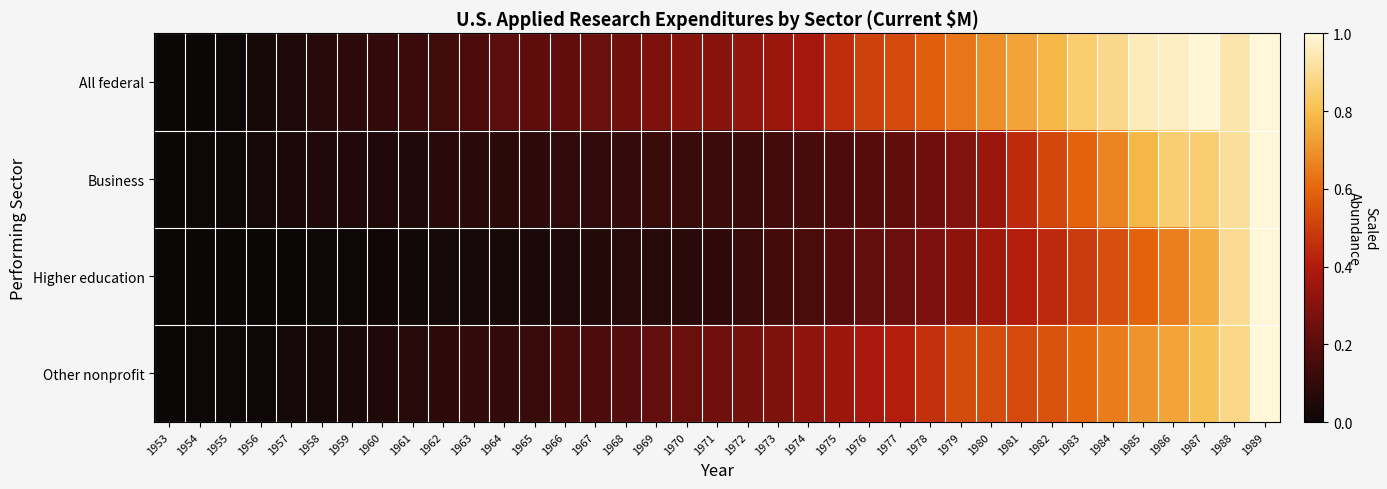

Reading left to right, list all the values displayed in this chart.

All federal: 1953=0.0	1954=0.0	1955=0.0	1956=0.0	1957=0.0	1958=0.1	1959=0.1	1960=0.1	1961=0.1	1962=0.1	1963=0.2	1964=0.2	1965=0.2	1966=0.2	1967=0.2	1968=0.3	1969=0.3	1970=0.3	1971=0.3	1972=0.3	1973=0.3	1974=0.4	1975=0.5	1976=0.5	1977=0.5	1978=0.6	1979=0.6	1980=0.7	1981=0.7	1982=0.8	1983=0.8	1984=0.9	1985=1.0	1986=1.0	1987=1.0	1988=0.9	1989=1.0
Business: 1953=0.0	1954=0.0	1955=0.0	1956=0.0	1957=0.0	1958=0.1	1959=0.1	1960=0.1	1961=0.1	1962=0.1	1963=0.1	1964=0.1	1965=0.1	1966=0.1	1967=0.1	1968=0.1	1969=0.1	1970=0.1	1971=0.1	1972=0.1	1973=0.1	1974=0.2	1975=0.2	1976=0.2	1977=0.2	1978=0.2	1979=0.3	1980=0.3	1981=0.4	1982=0.5	1983=0.6	1984=0.7	1985=0.8	1986=0.9	1987=0.9	1988=0.9	1989=1.0
Higher education: 1953=0.0	1954=0.0	1955=0.0	1956=0.0	1957=0.0	1958=0.0	1959=0.0	1960=0.0	1961=0.0	1962=0.0	1963=0.0	1964=0.0	1965=0.0	1966=0.1	1967=0.1	1968=0.1	1969=0.1	1970=0.1	1971=0.1	1972=0.1	1973=0.1	1974=0.2	1975=0.2	1976=0.2	1977=0.2	1978=0.3	1979=0.3	1980=0.4	1981=0.4	1982=0.4	1983=0.5	1984=0.5	1985=0.6	1986=0.7	1987=0.8	1988=0.9	1989=1.0
Other nonprofit: 1953=0.0	1954=0.0	1955=0.0	1956=0.0	1957=0.0	1958=0.0	1959=0.0	1960=0.1	1961=0.1	1962=0.1	1963=0.1	1964=0.1	1965=0.1	1966=0.2	1967=0.2	1968=0.2	1969=0.2	1970=0.2	1971=0.3	1972=0.3	1973=0.3	1974=0.3	1975=0.4	1976=0.4	1977=0.4	1978=0.5	1979=0.5	1980=0.5	1981=0.5	1982=0.6	1983=0.6	1984=0.6	1985=0.7	1986=0.7	1987=0.8	1988=0.9	1989=1.0